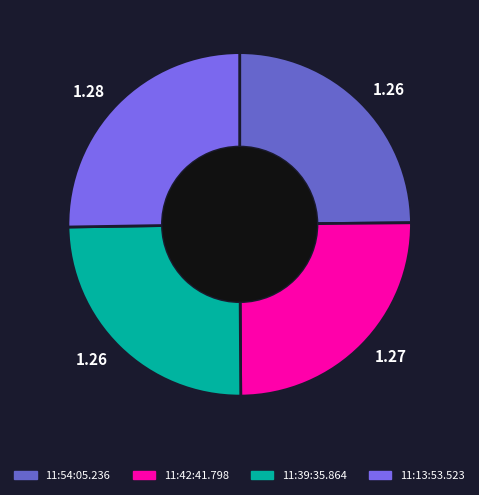

Does any single category account for the majority?

No